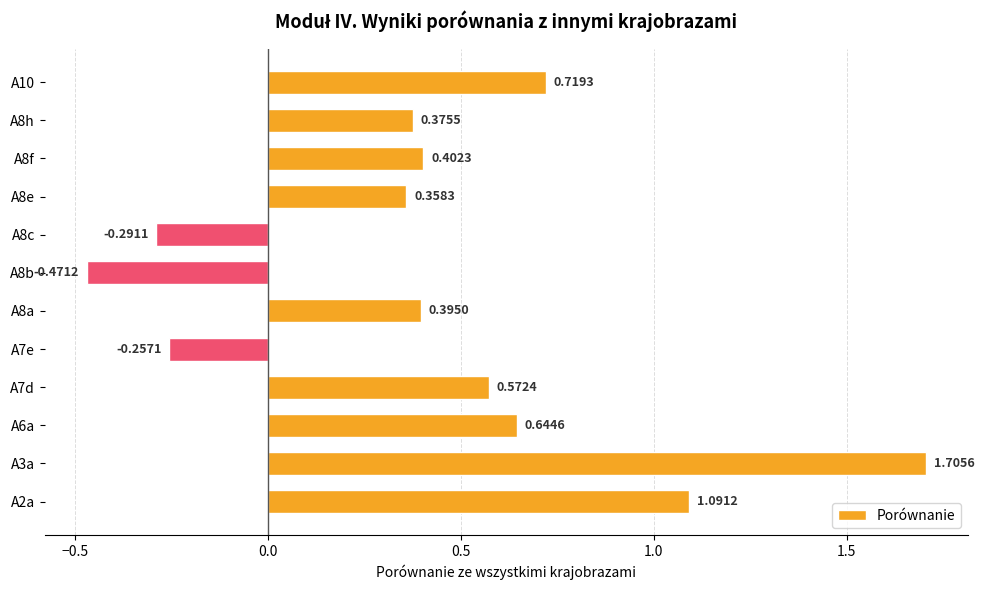

What is the change in value from A2a to A8a?

-0.7